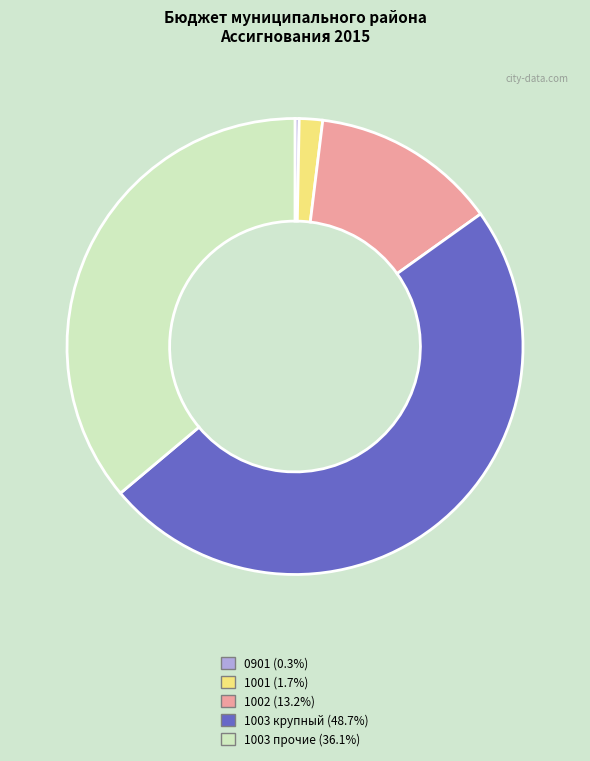

Is there any slice that represents more than half of the pie?

No